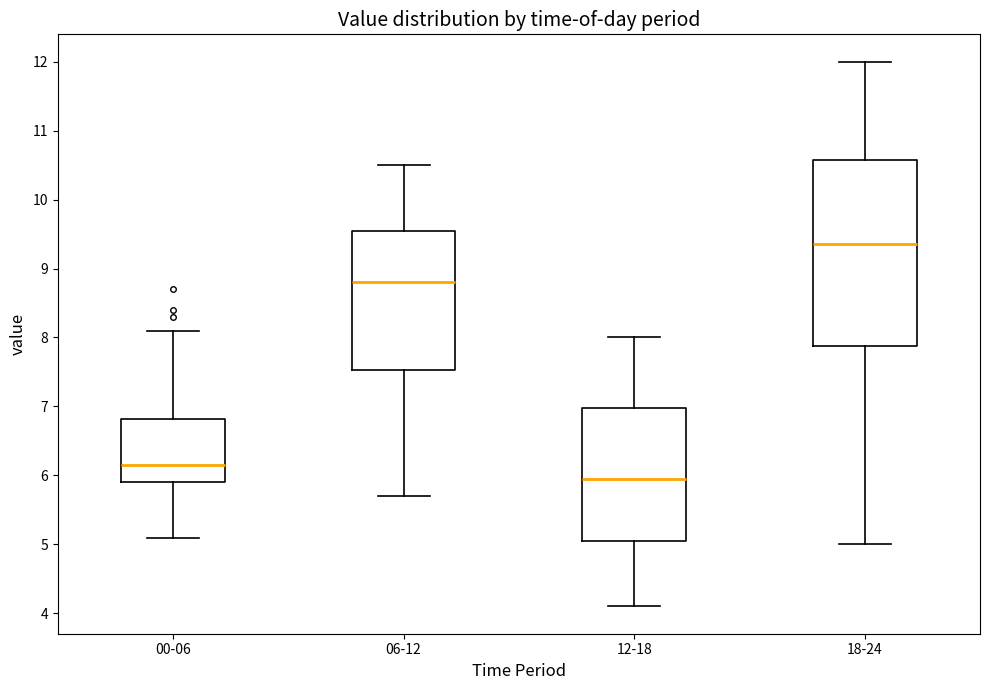

Where is the lower edge of the box for 06-12 on the y-axis? The values are not printed on the chart, so give them approximately, as read against the axis.

7.5